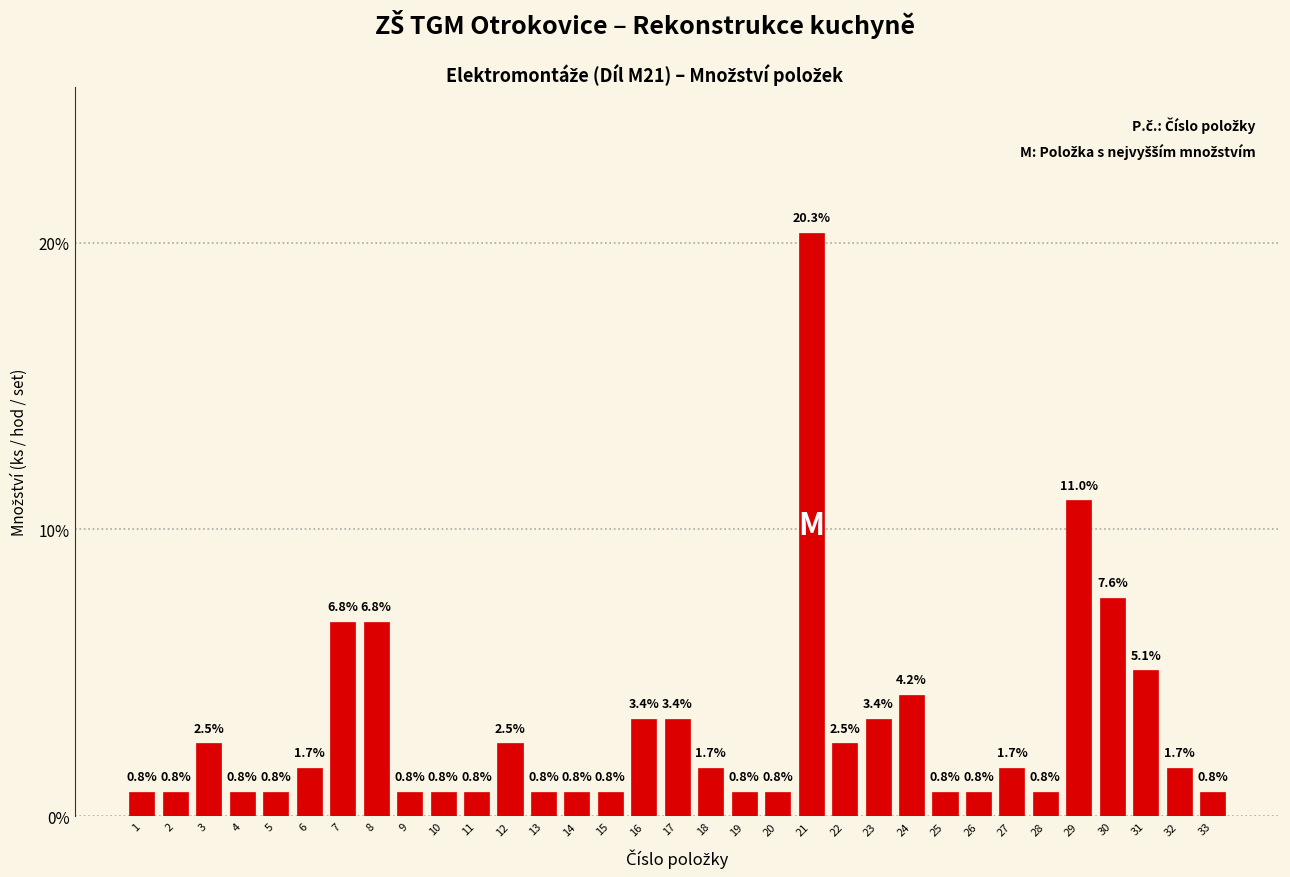

What is the difference between the maximum and minimum values?

19.5